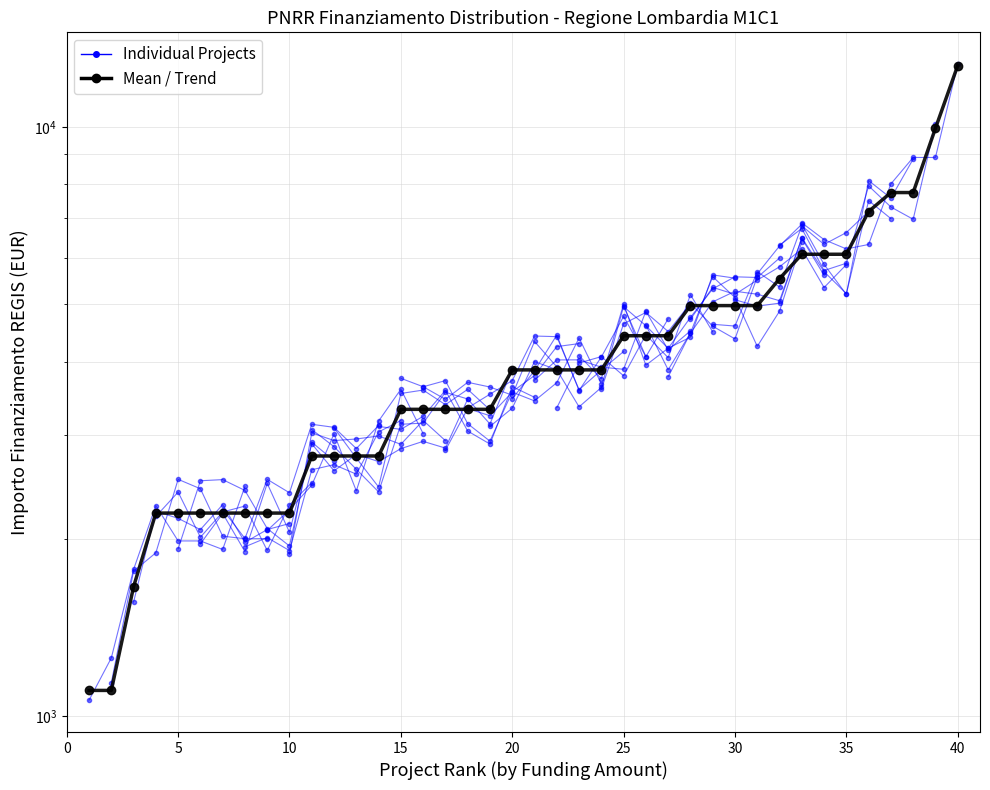

What is the sum of all values?

168665